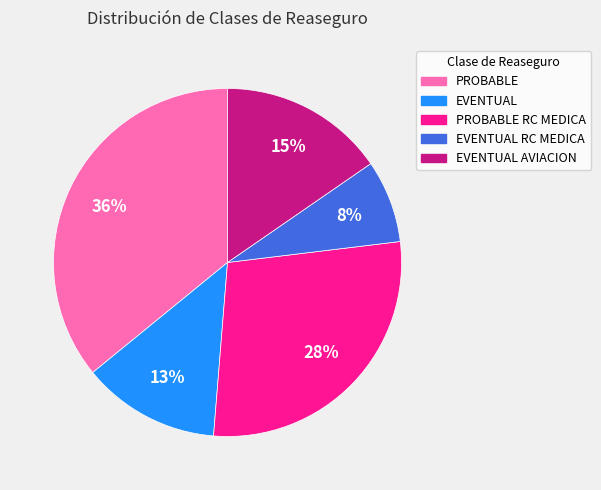

Which slice is the smallest?

EVENTUAL RC MEDICA